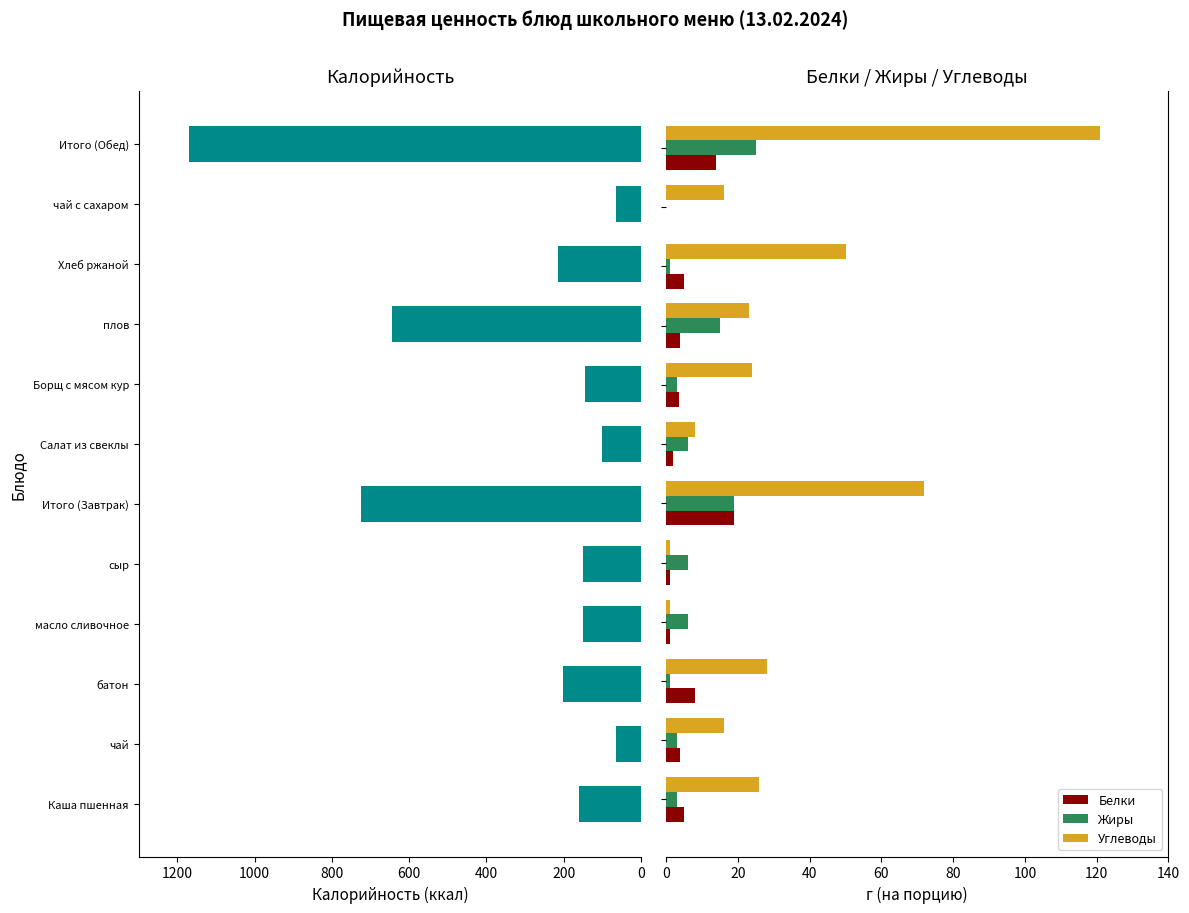

What is the highest value of the Жиры series?

25.0